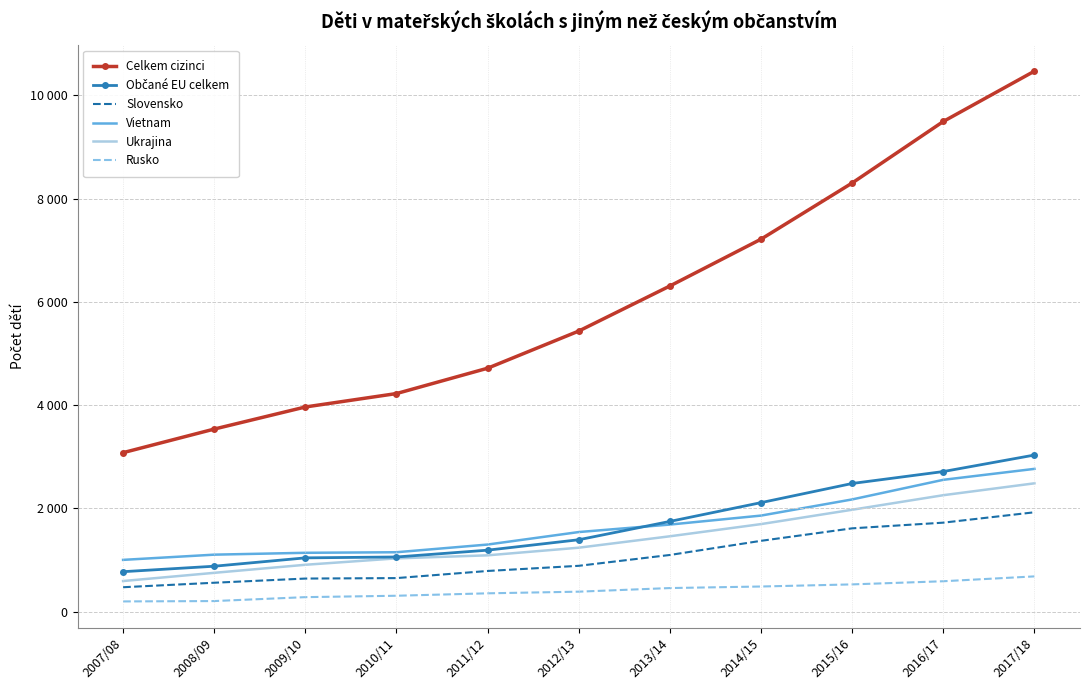

True or false: Občané EU celkem and Rusko intersect in this chart.

False